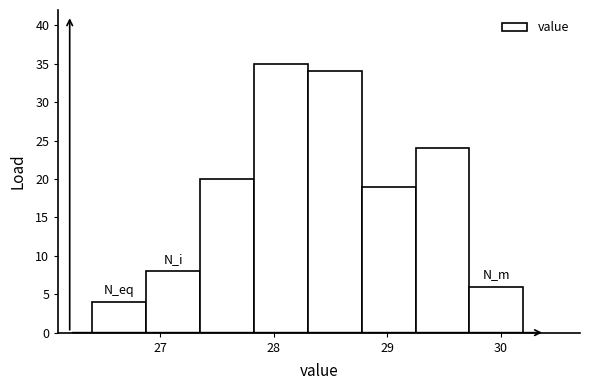

How tall is the bar that spans 29.3 to 29.7 on the x-axis? Neither the bar edges nor the heights are printed on the chart, so give them approximately, as read against the axes.

24